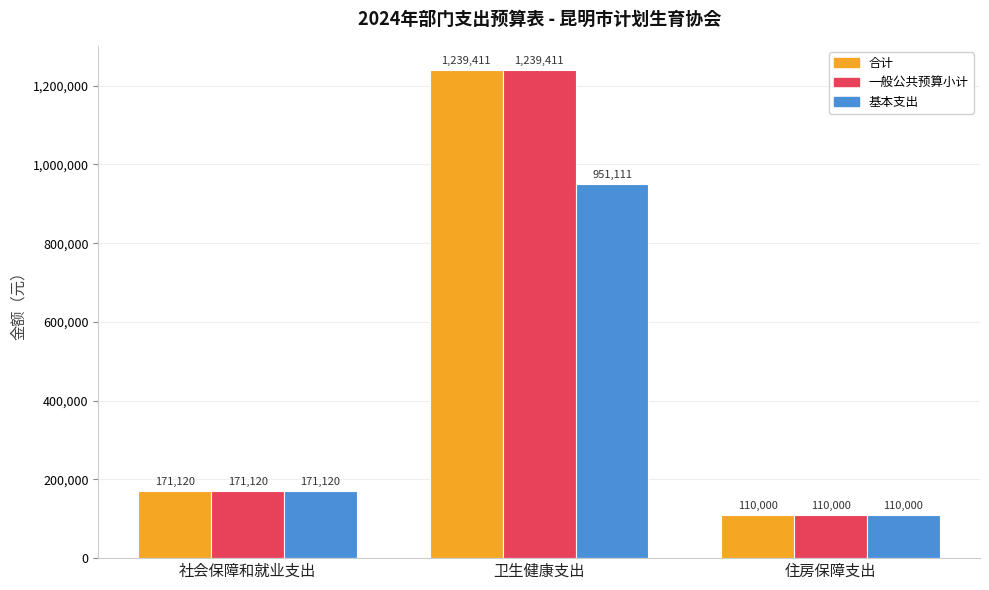

What is the difference between the highest and lowest values at 卫生健康支出?

288300.0